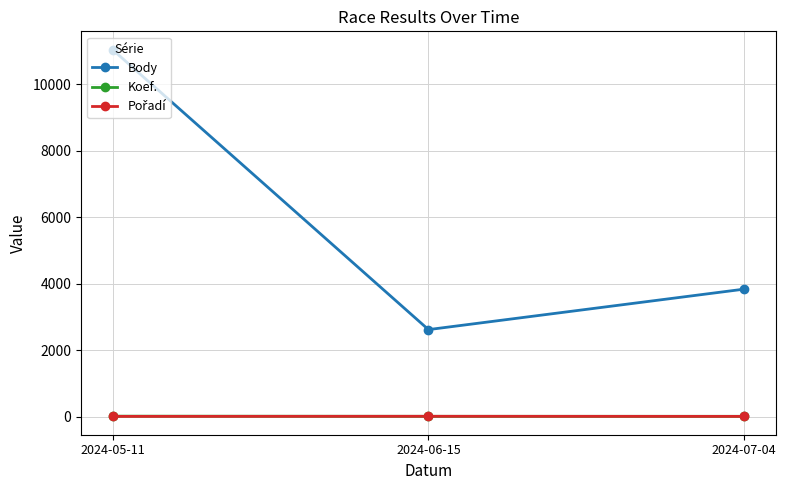

What position from the right is 2024-07-04?

1